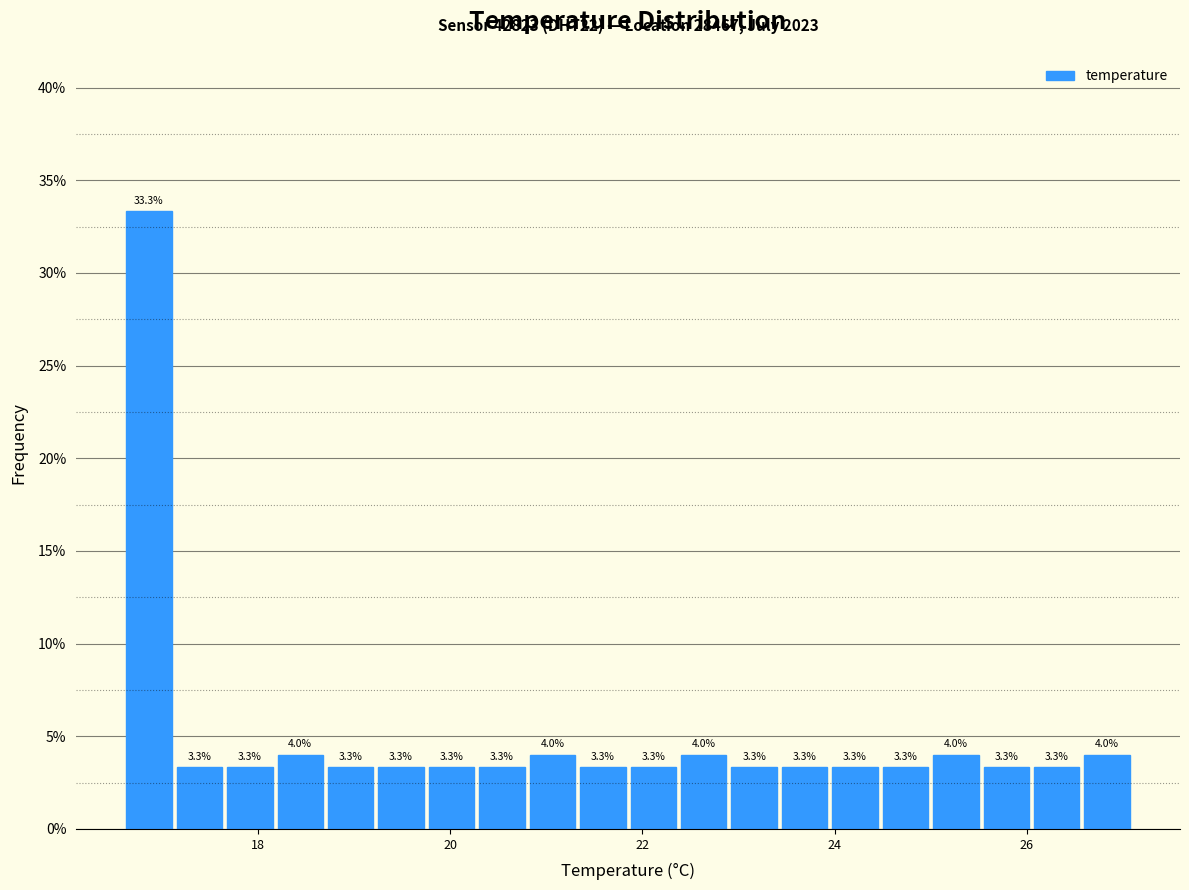

Around what value on the x-axis is the tallest bar? Give the approximate position of its centre, as read against the axis.

16.8